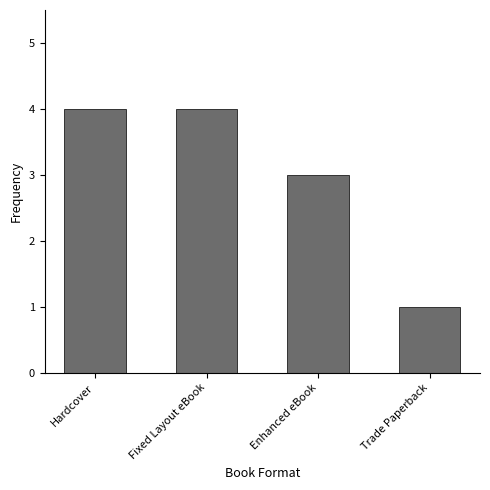

Between Fixed Layout eBook and Enhanced eBook, which is larger?

Fixed Layout eBook